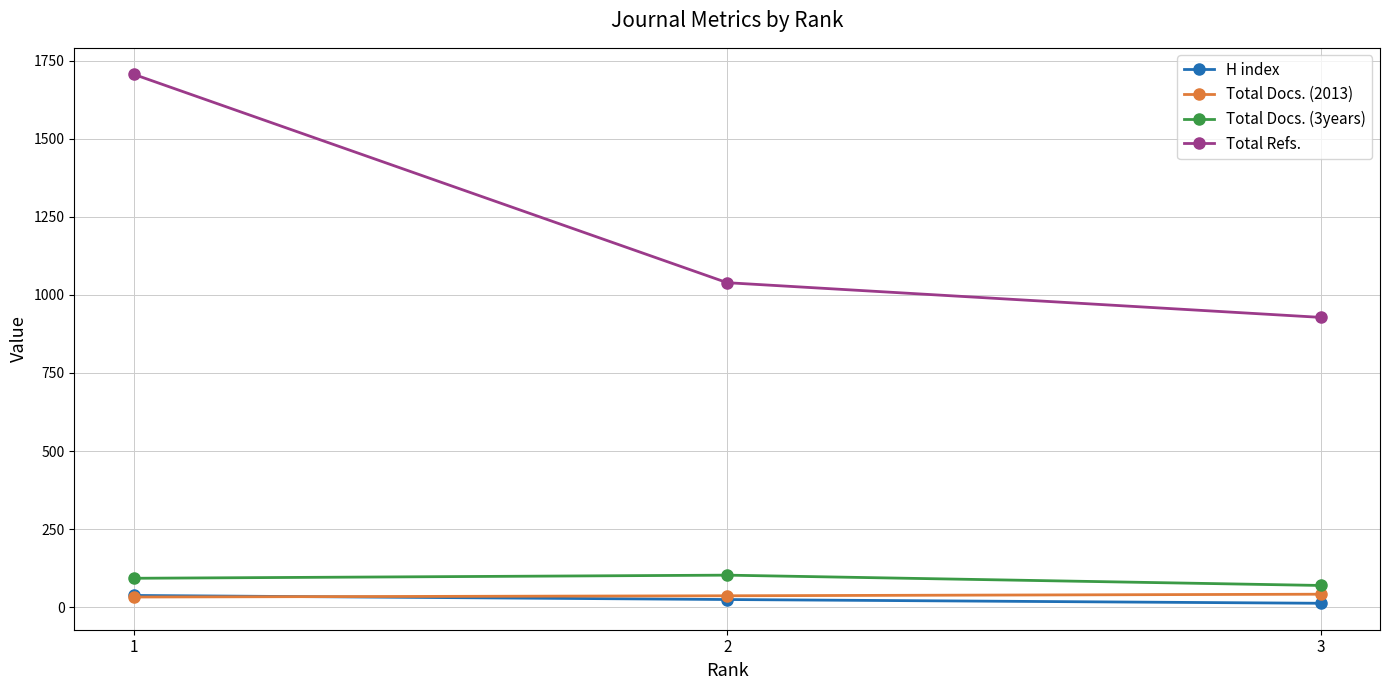

How many data points in Total Docs. (3years) are less than 93?

1